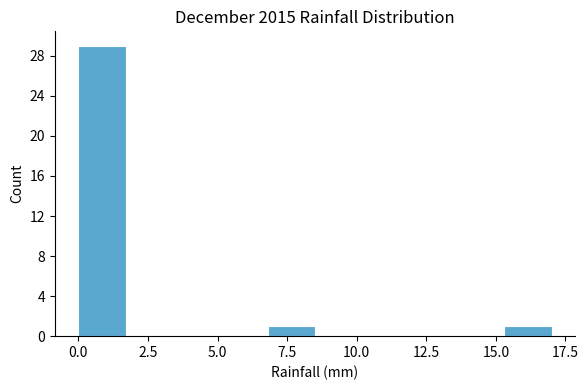

Read against the x-axis, roughly where is the centre of the tallest bar?

1.0